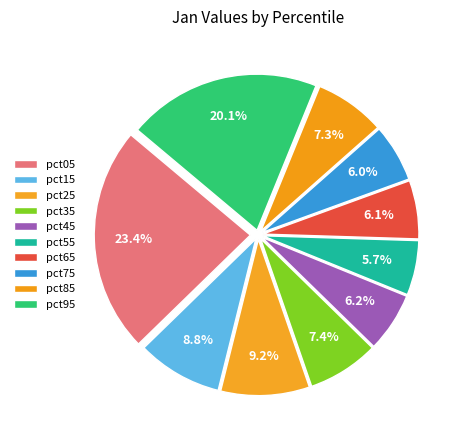

To the nearest percent, what is the difference between the largest and smallest slice percentages?

18%